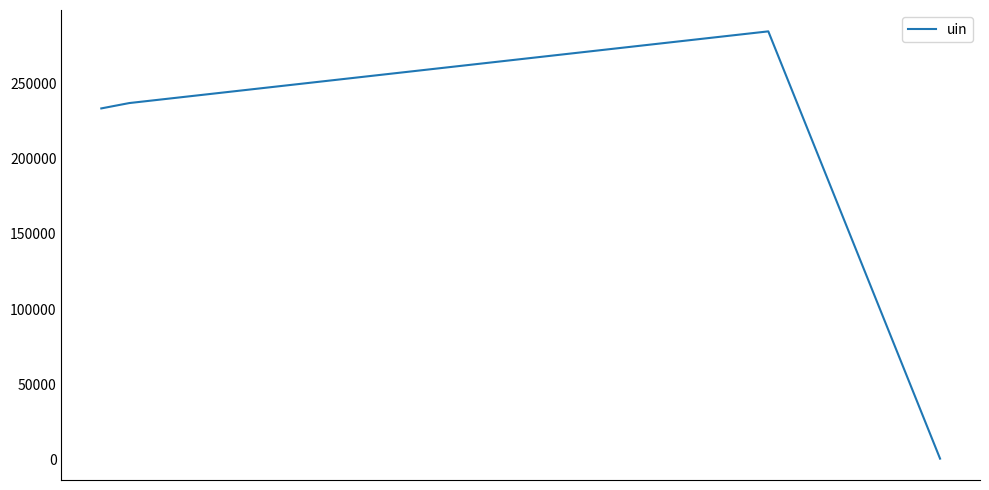

How many interior local peaks (higher than both neighbors) does the data have?

1